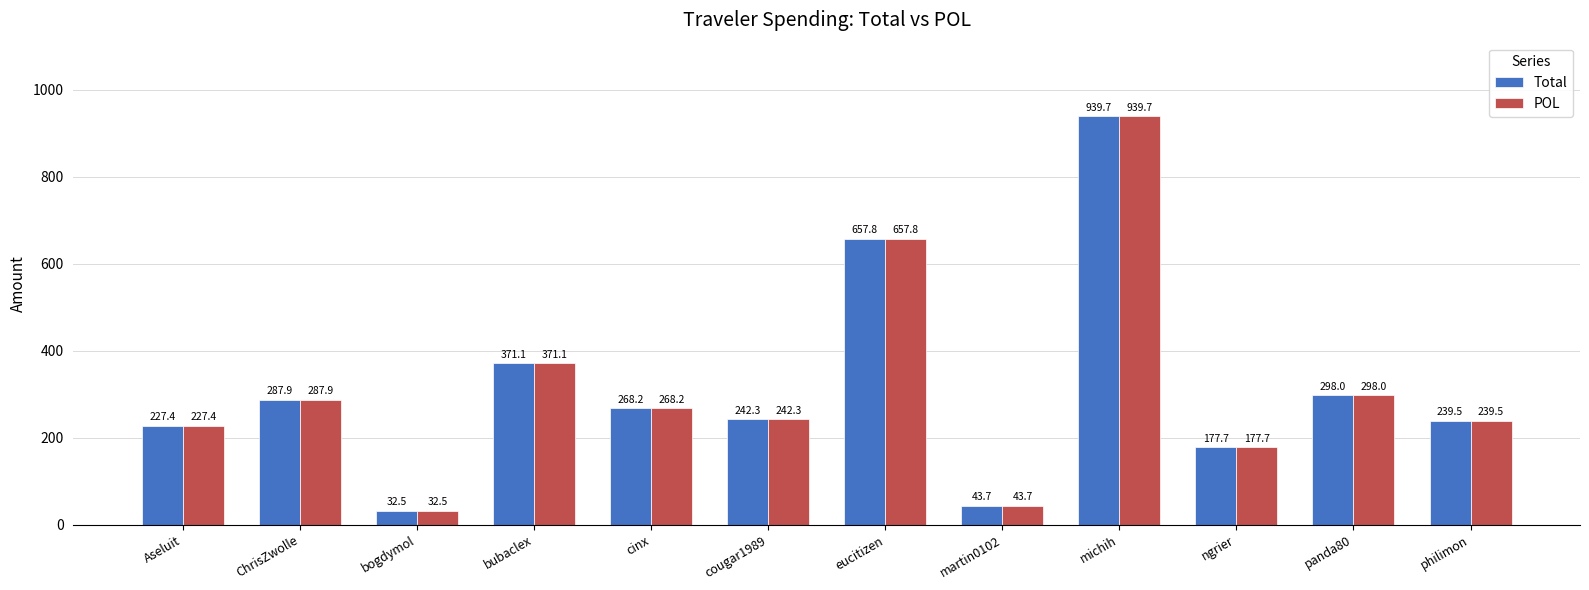

Rank the categories by Total value from highest to lowest.

michih, eucitizen, bubaclex, panda80, ChrisZwolle, cinx, cougar1989, philimon, Aseluit, ngrier, martin0102, bogdymol